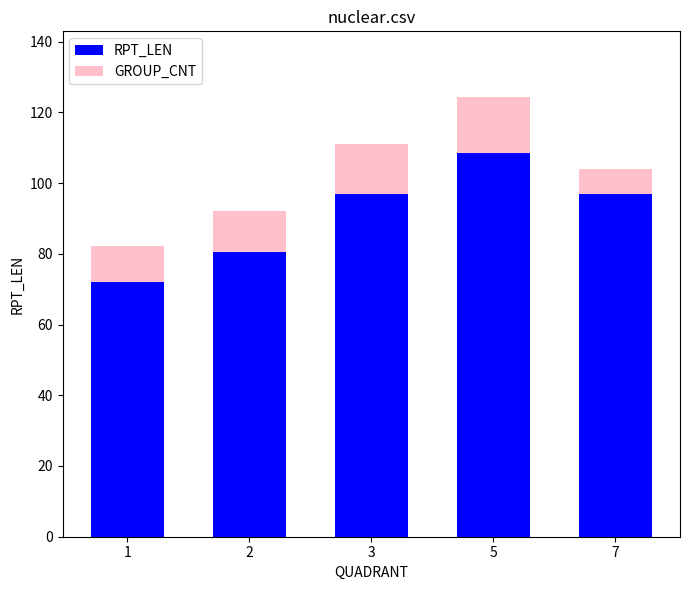

What is the value of the RPT_LEN bar at the 1st from the left?

72.1